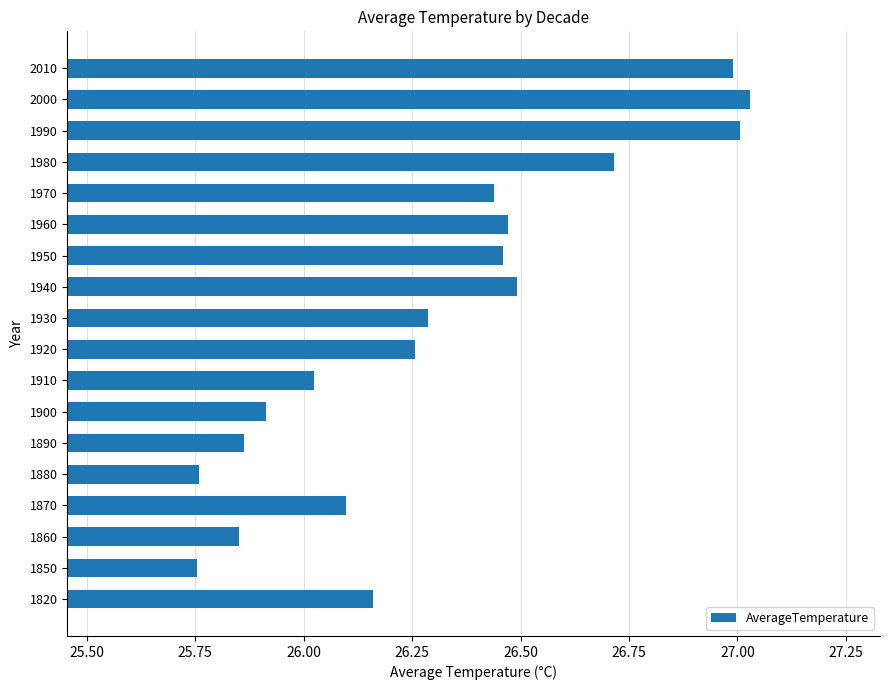

Is it true that the value at 1930 is 26.3?

True